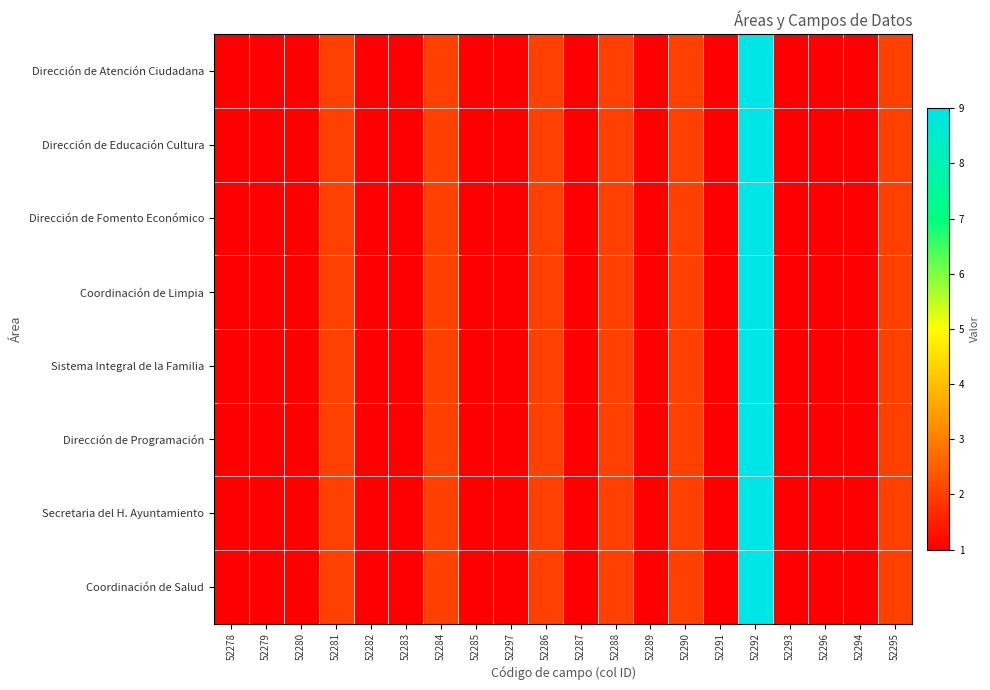

Which series has the largest range (max minus min)?

Dirección de Atención Ciudadana